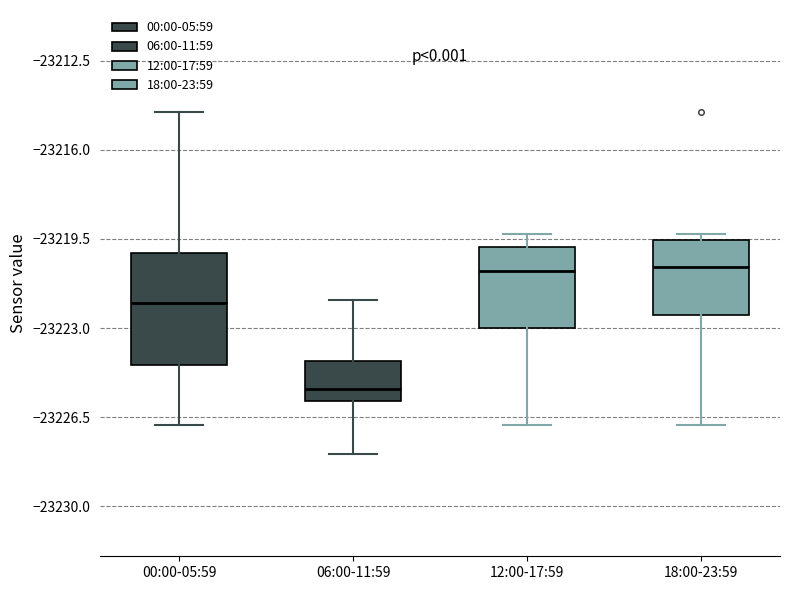

Which box has the lowest median line?

06:00-11:59